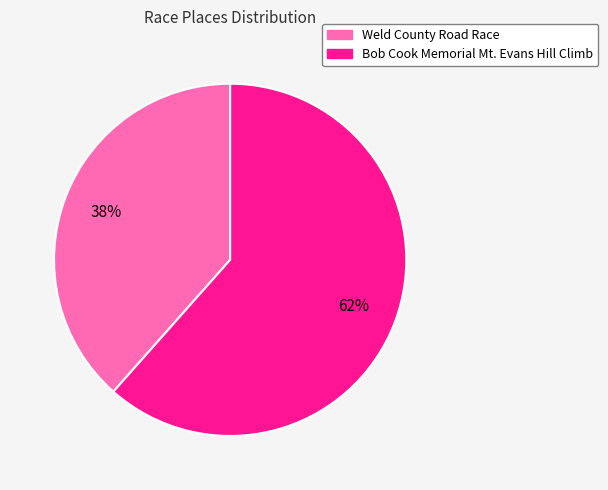

Is the sum of Weld County Road Race and Bob Cook Memorial Mt. Evans Hill Climb greater than half?

Yes